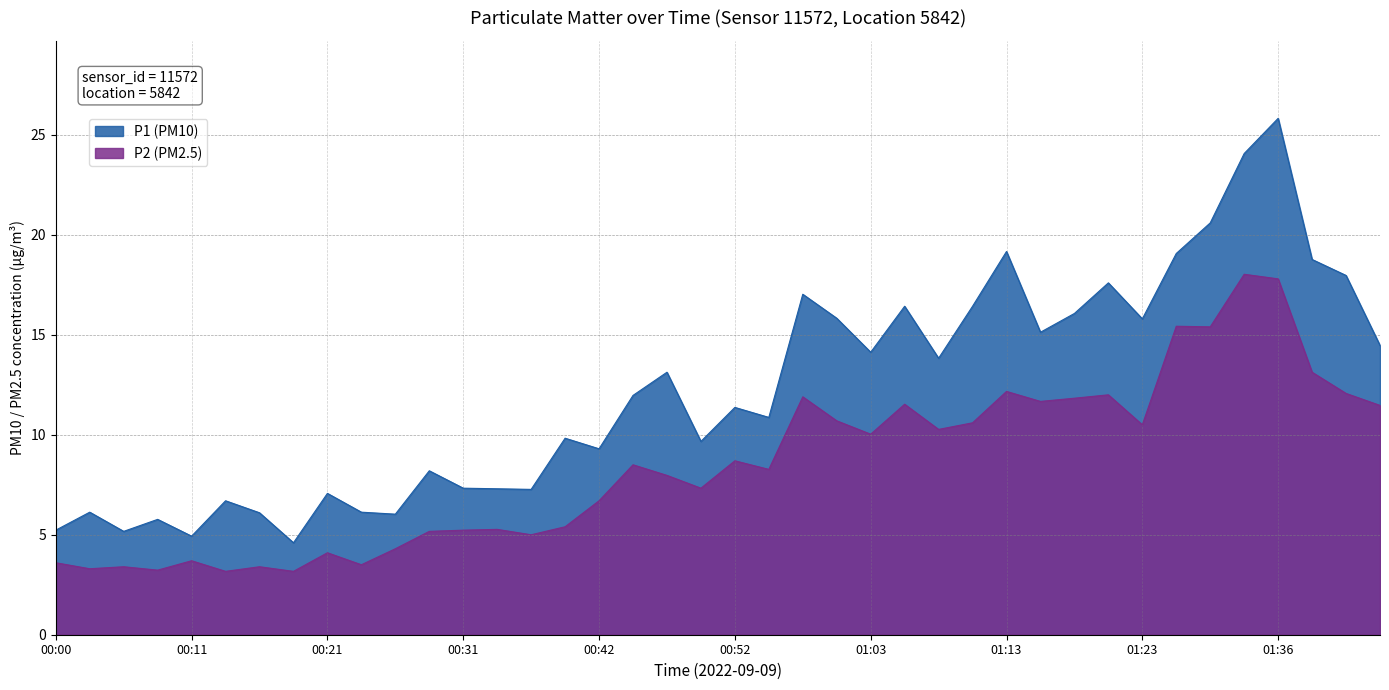

The value of P1 (PM10) at 01:44 is 3.3. True or false?

False